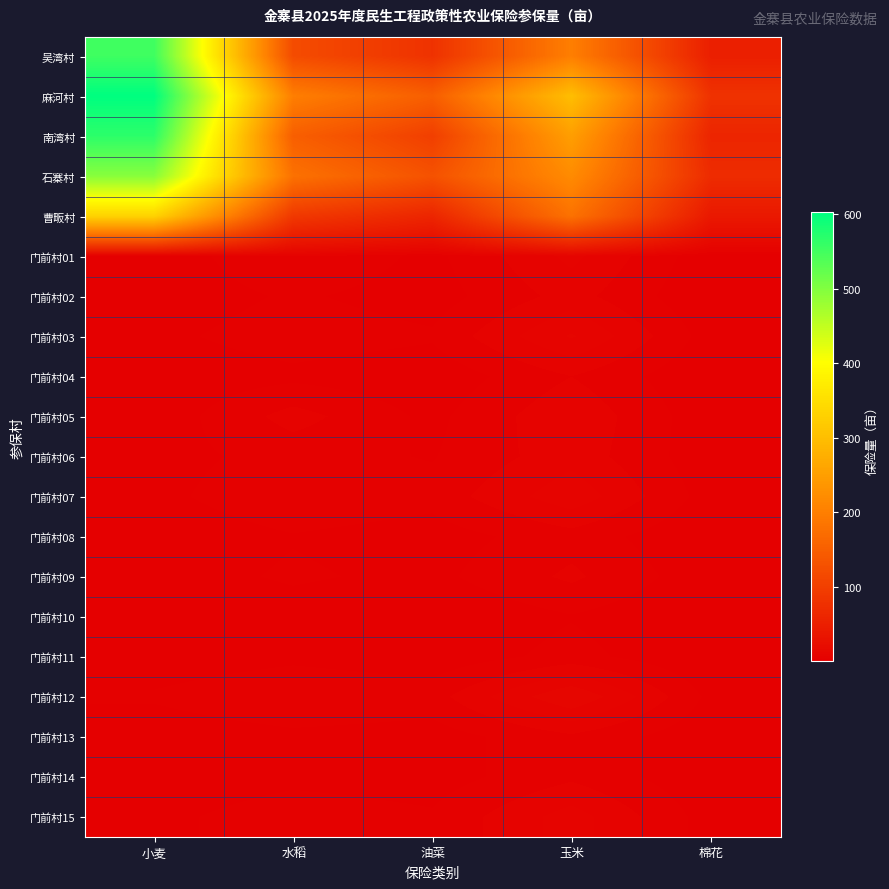

What is the difference between the highest and lowest values at 水稻?

198.5